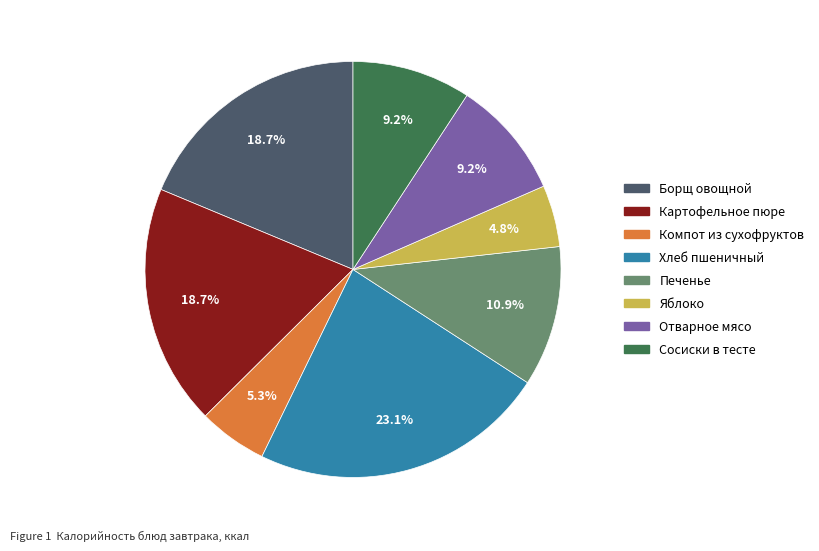

Count the number of slices in the pie.

8